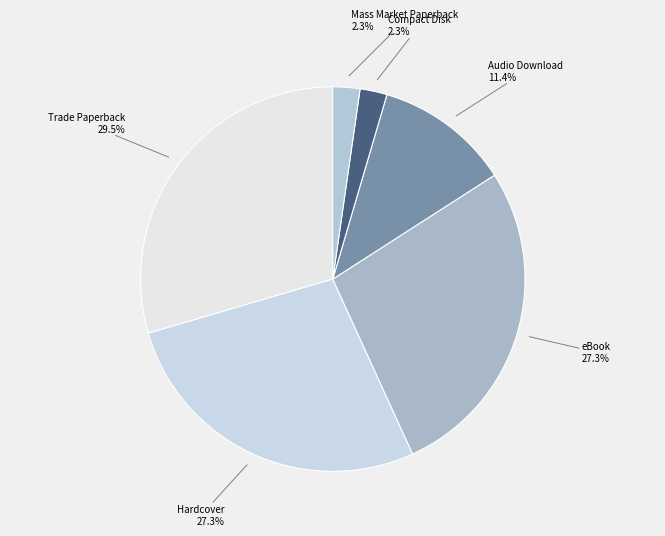

How many slices are in this pie chart?

6